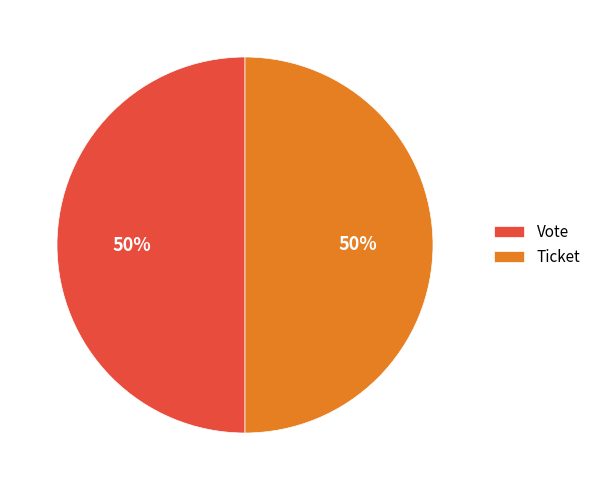

To the nearest percent, what is the combined percentage of Vote and Ticket?

100%